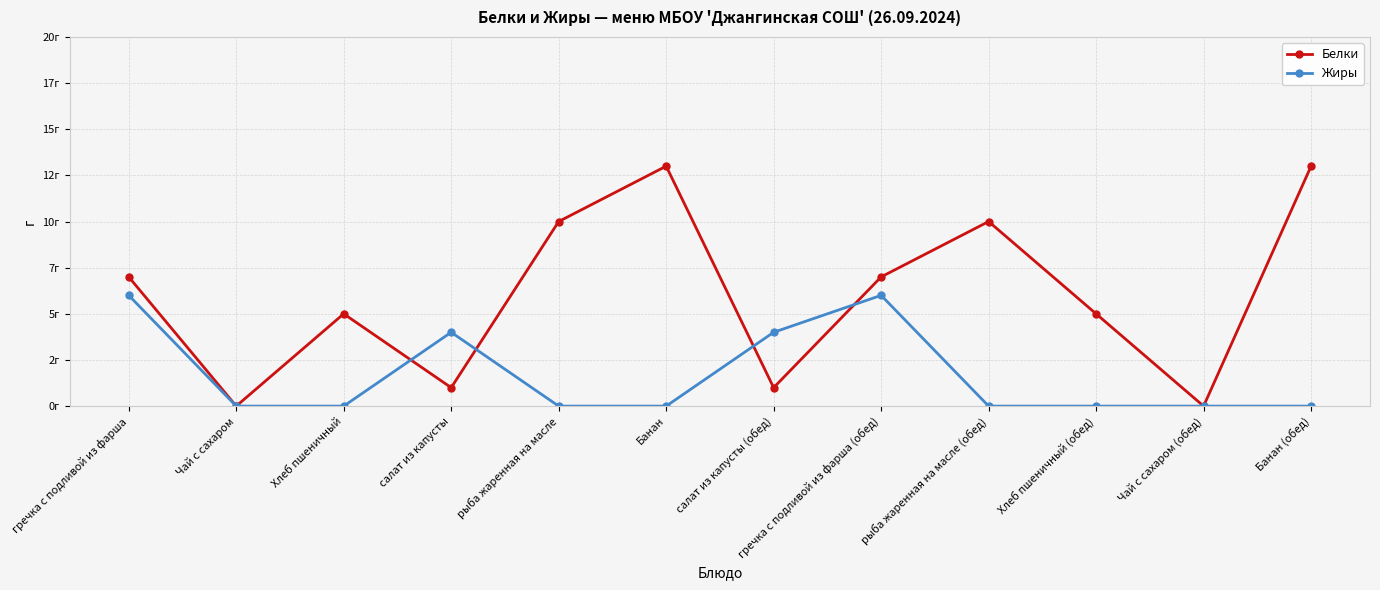

Does the chart have visible grid lines?

Yes